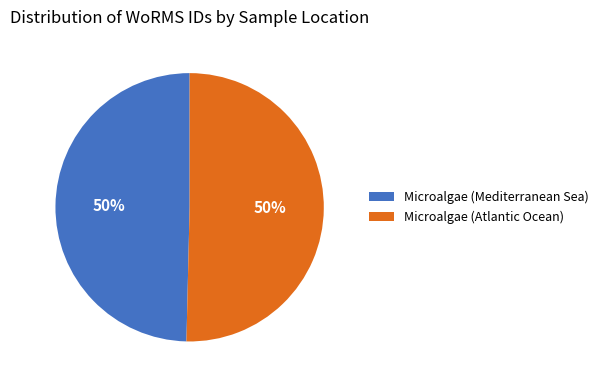

To the nearest percent, what is the average slice percentage?

50%